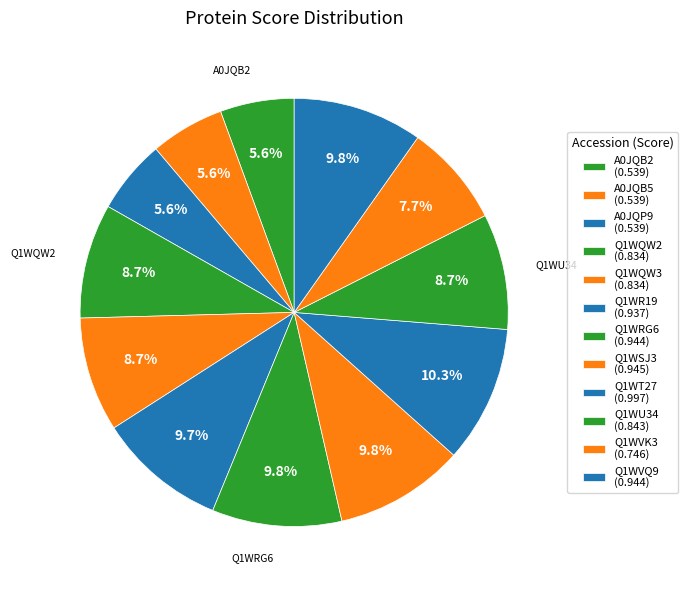

To the nearest percent, what portion does Q1WT27 represent?

10%